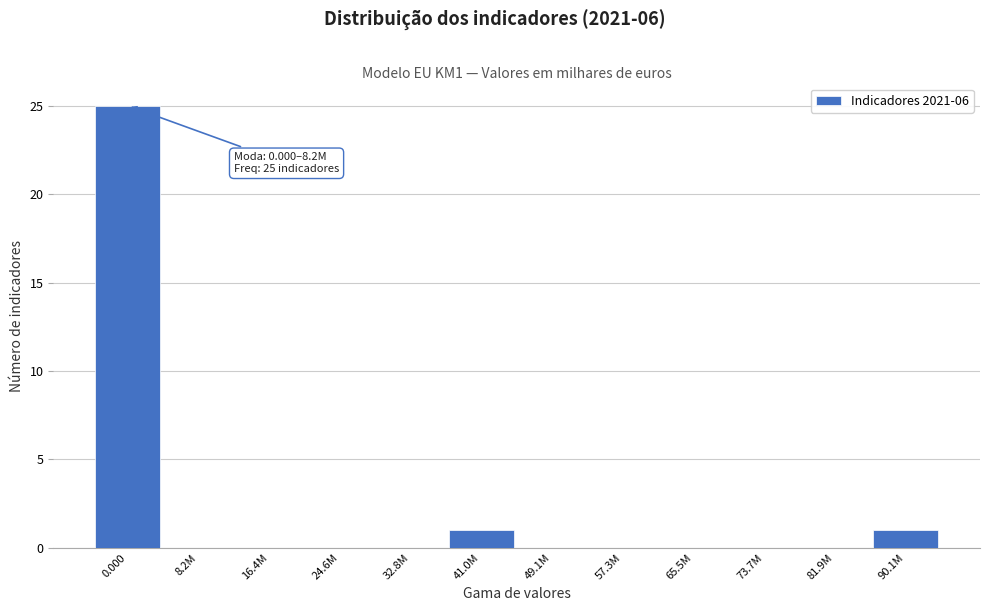

Reading left to right, transcribe all the data shown in this chart.

0.000=25	8.2M=0	16.4M=0	24.6M=0	32.8M=0	41.0M=1	49.1M=0	57.3M=0	65.5M=0	73.7M=0	81.9M=0	90.1M=1